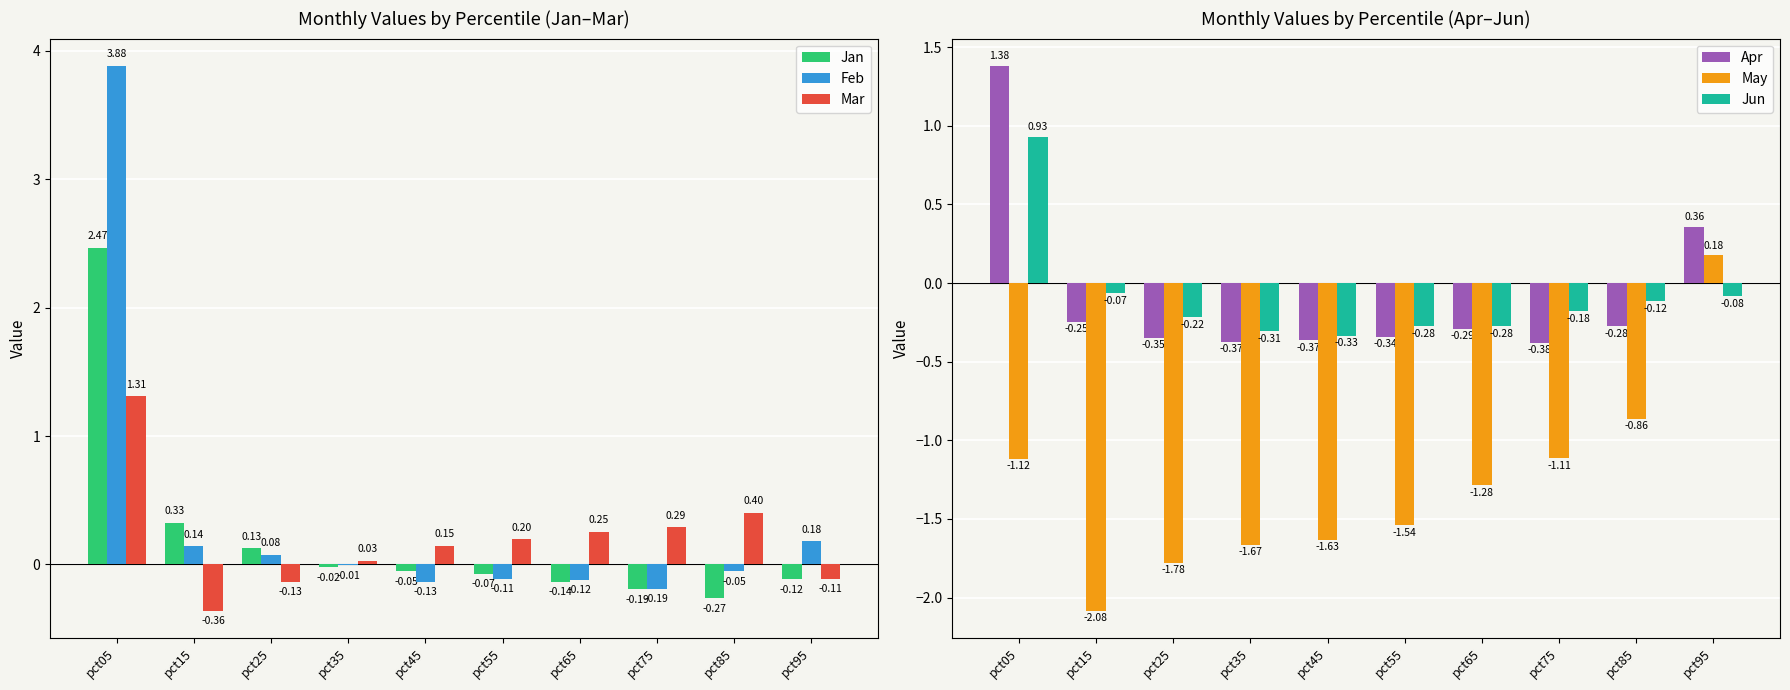

What is the difference between the second highest and minimum values in the May series?

1.2